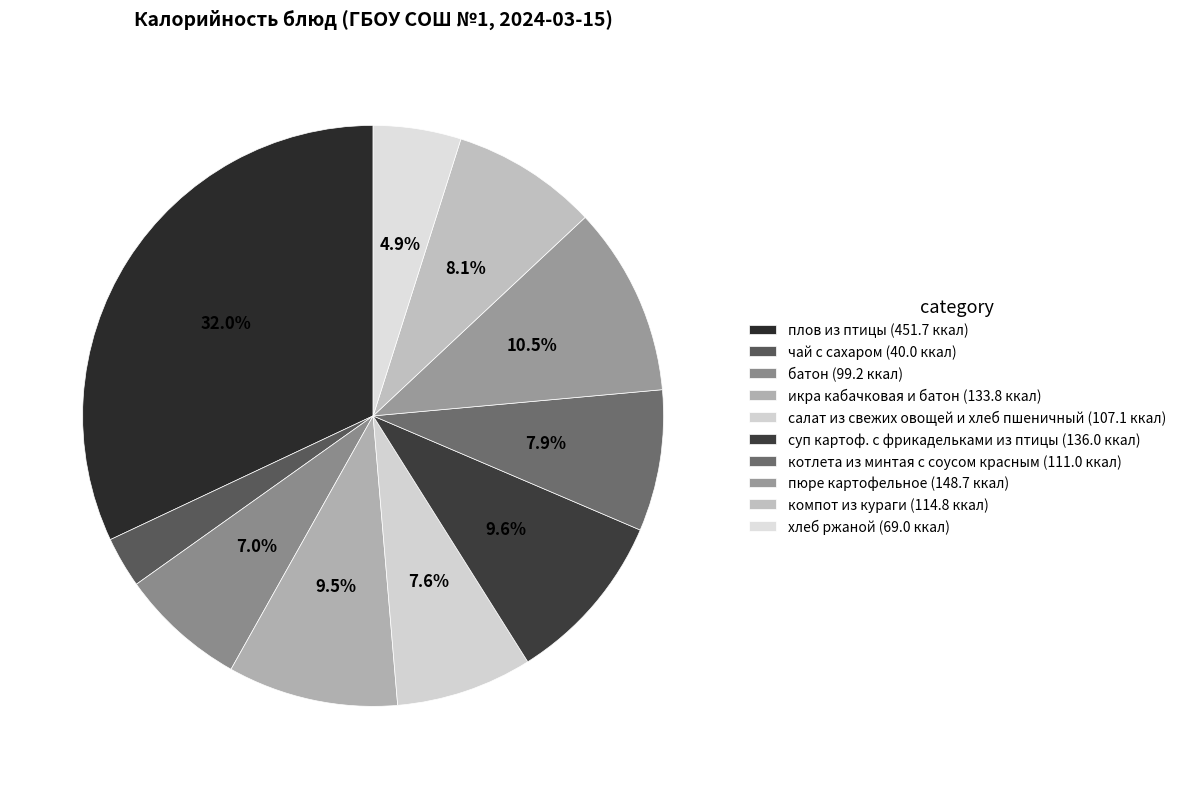

How many segments does this pie chart have?

10